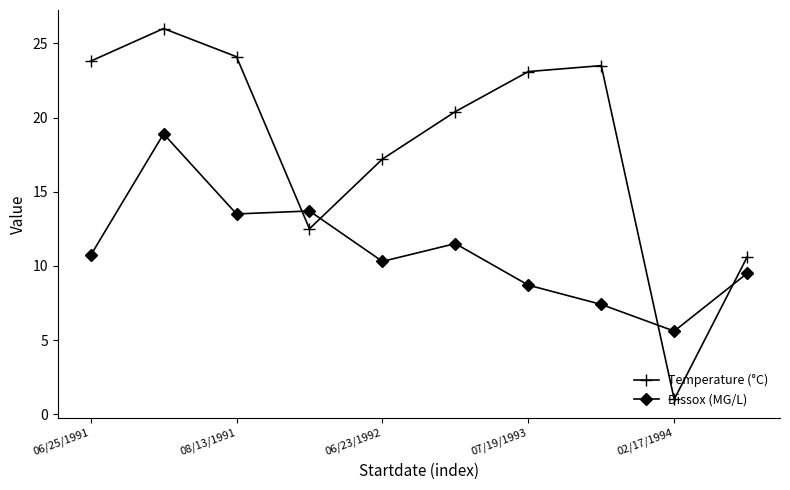

Which series has the largest total across all categories?

Temperature (°C)